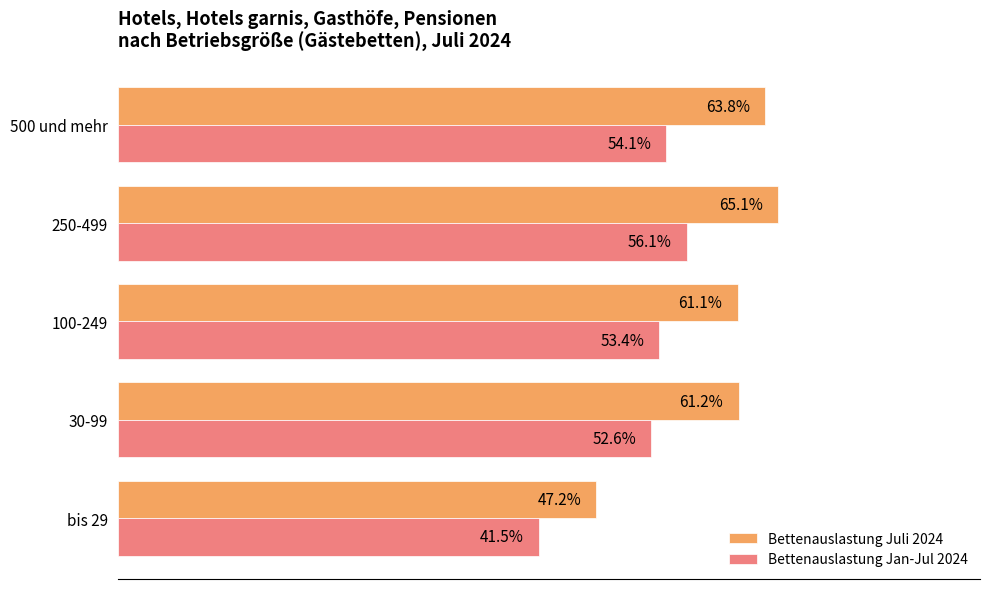

At which label does Bettenauslastung Jan-Jul 2024 reach its minimum?

bis 29